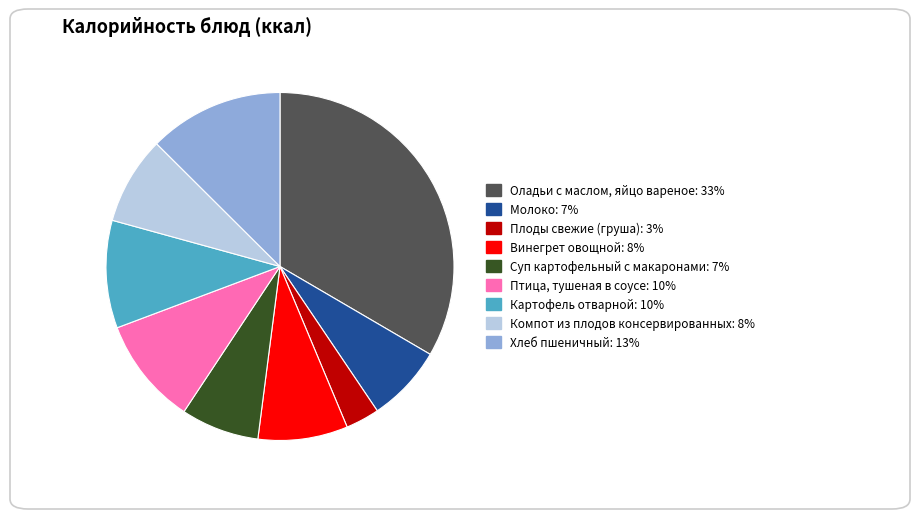

How many slices are in this pie chart?

9